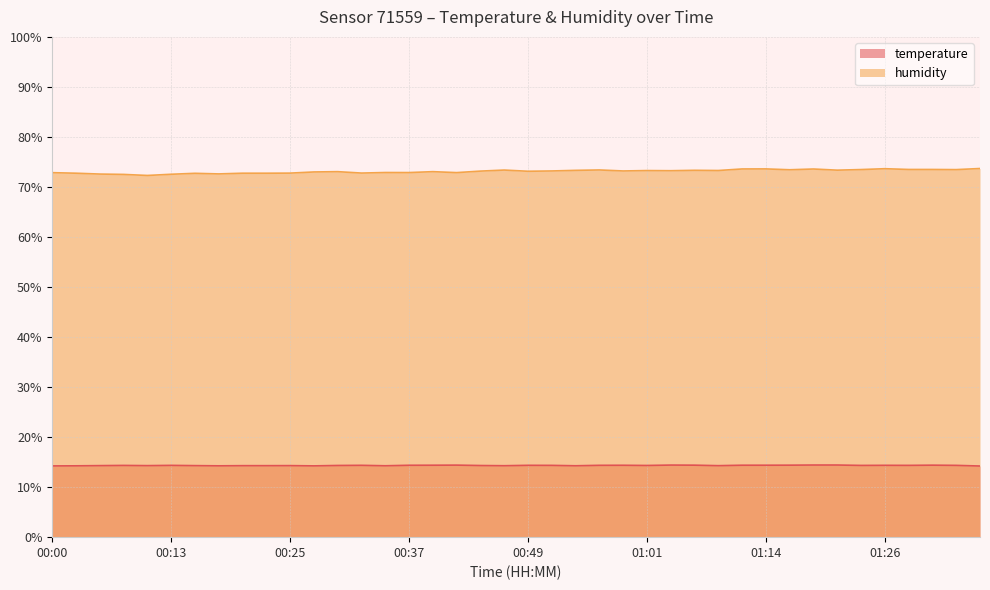

How many lines are shown in the chart?

2